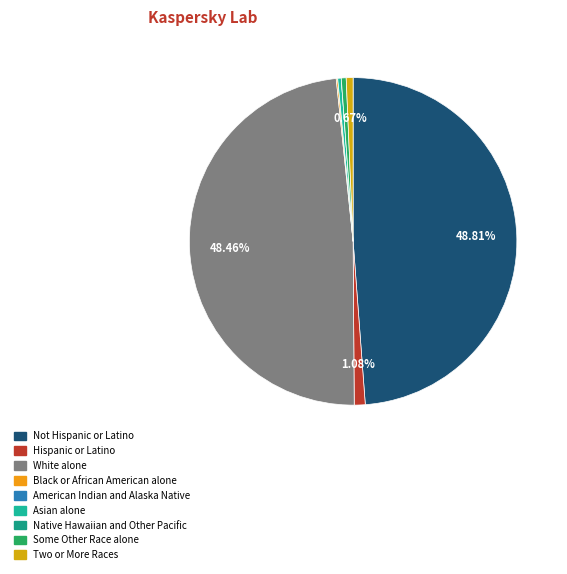

Is there any slice that represents more than half of the pie?

No